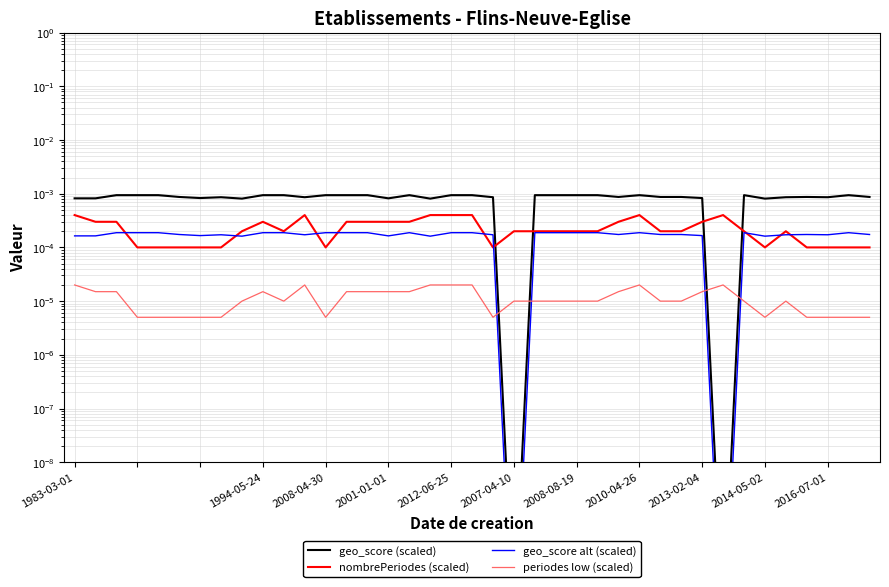

Which has a higher value, 2012-06-25 or 2014-05-02?

2012-06-25